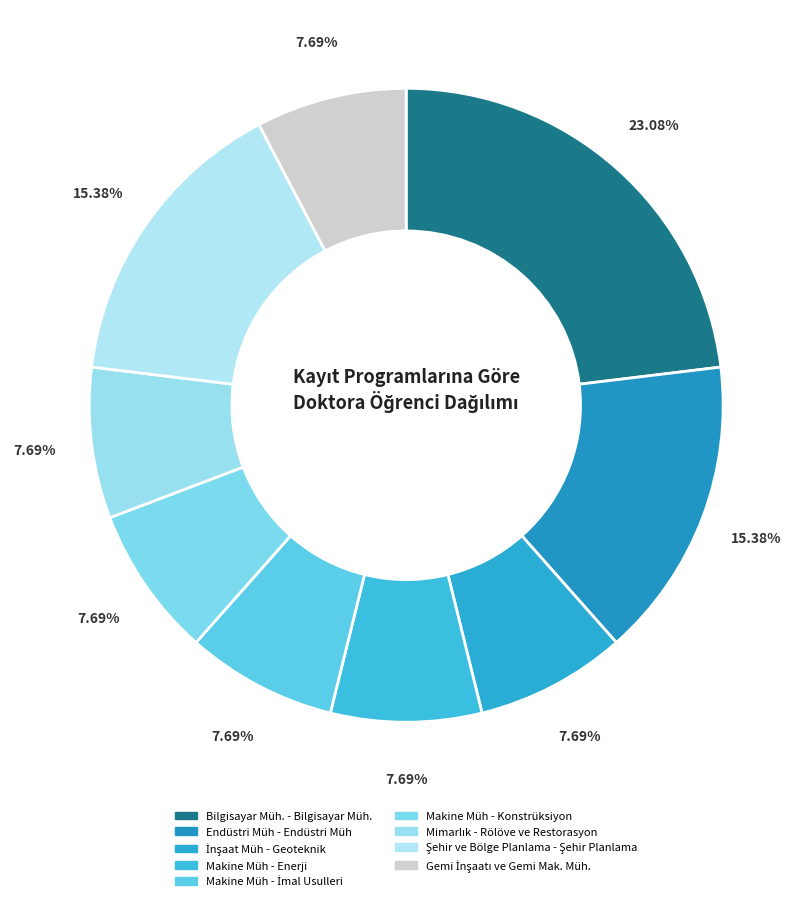

Which slice is the largest?

Bilgisayar Müh. - Bilgisayar Müh.